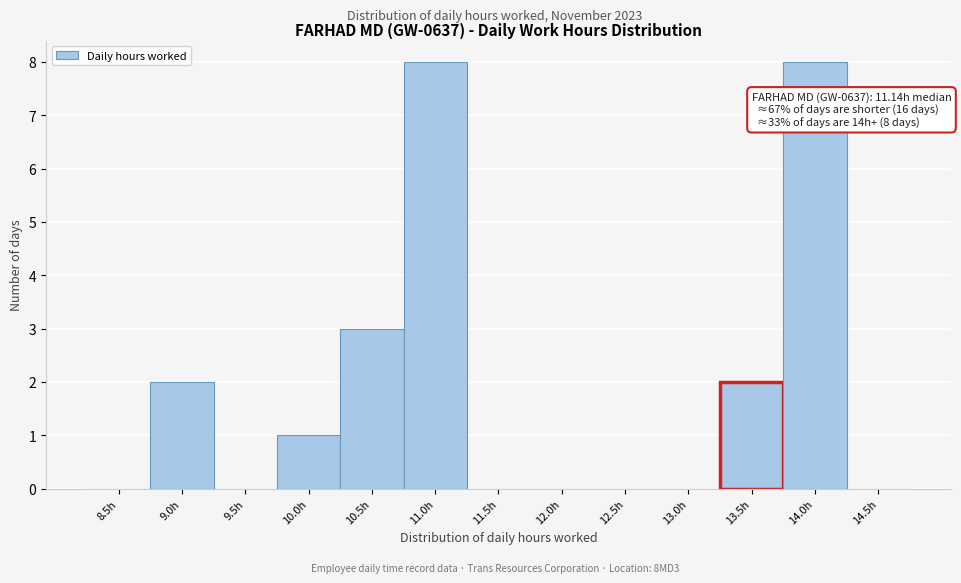

Reading left to right, transcribe all the data shown in this chart.

8.5h=0	9.0h=2	9.5h=0	10.0h=1	10.5h=3	11.0h=8	11.5h=0	12.0h=0	12.5h=0	13.0h=0	13.5h=2	14.0h=8	14.5h=0